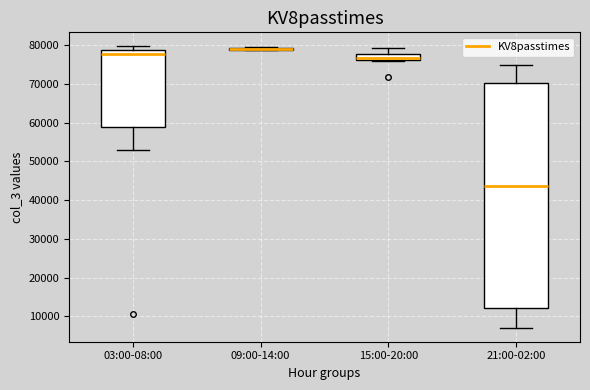

Where is the upper edge of the box for 03:00-08:00 on the y-axis? The values are not printed on the chart, so give them approximately, as read against the axis.

79000